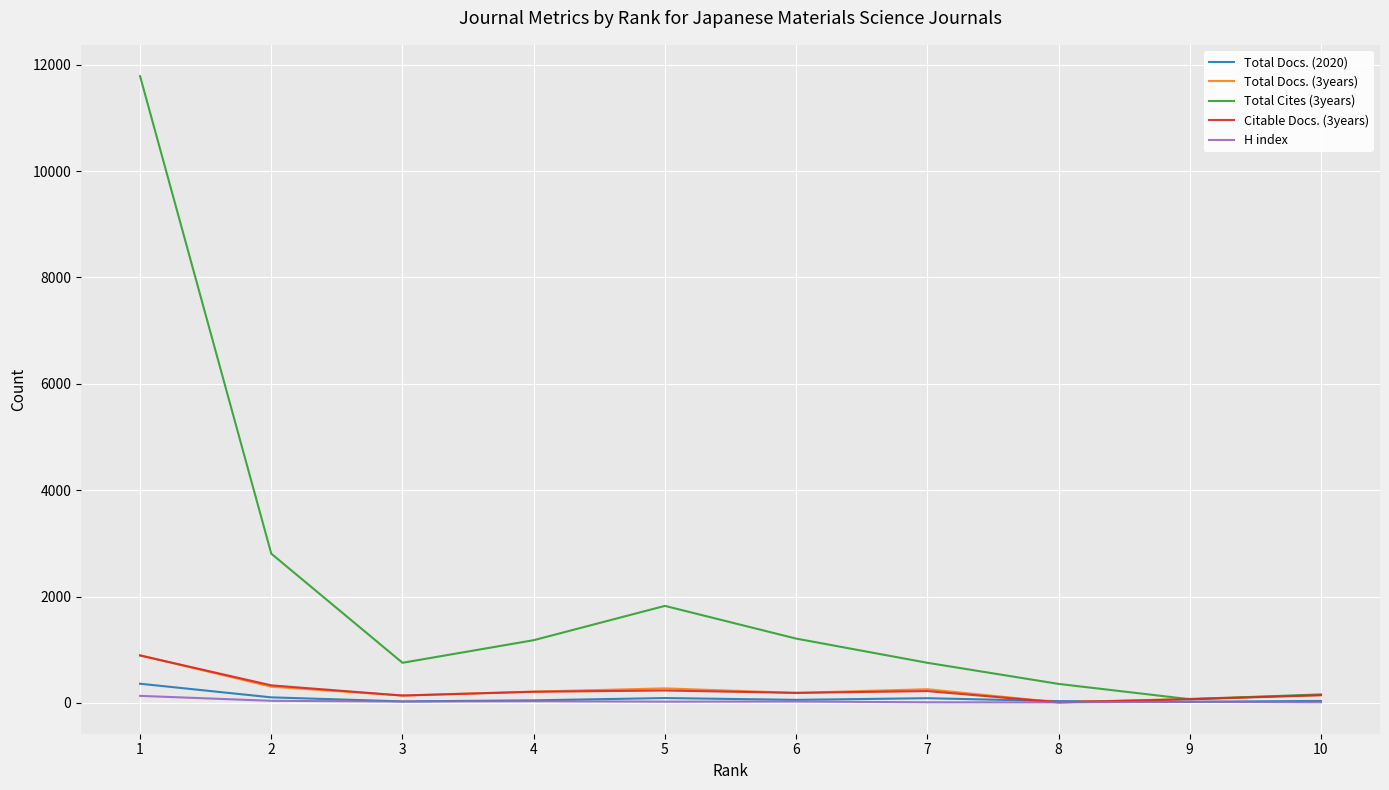

Which category has the highest value in the Citable Docs. (3years) series?

1